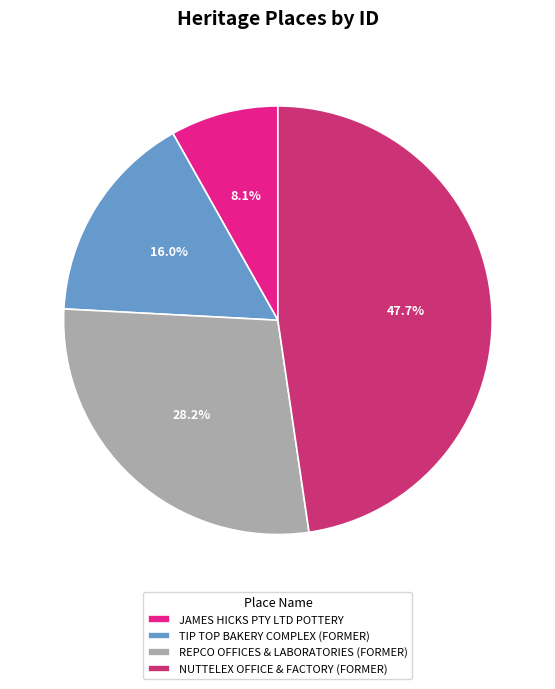

How many slices are in this pie chart?

4